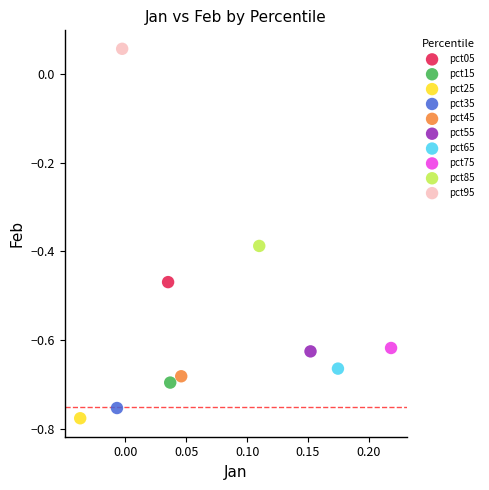

What are all the series names shown in the legend?

pct05, pct15, pct25, pct35, pct45, pct55, pct65, pct75, pct85, pct95